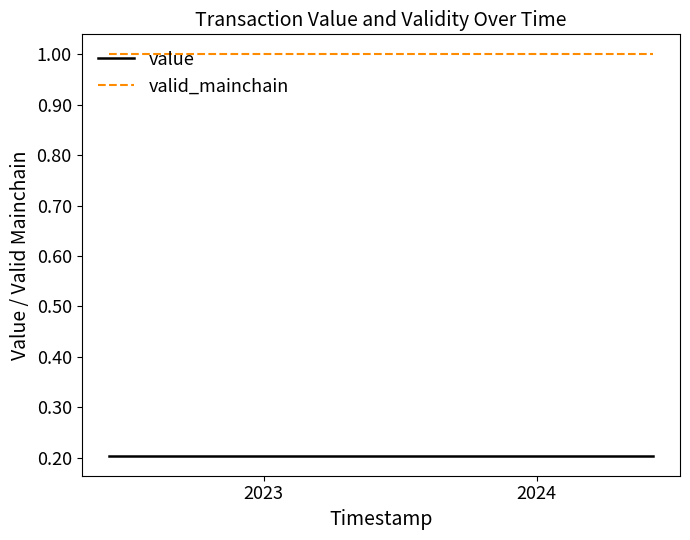

List the series in order of their peak value, lowest first.

value, valid_mainchain